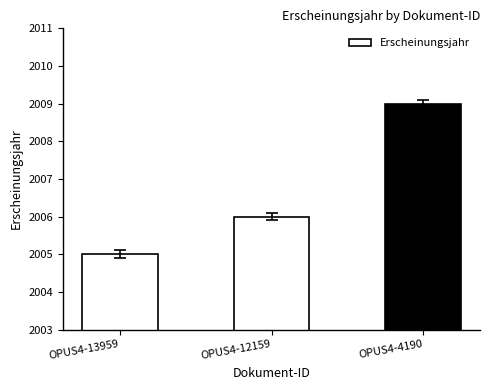

How many values are below 2006?

1